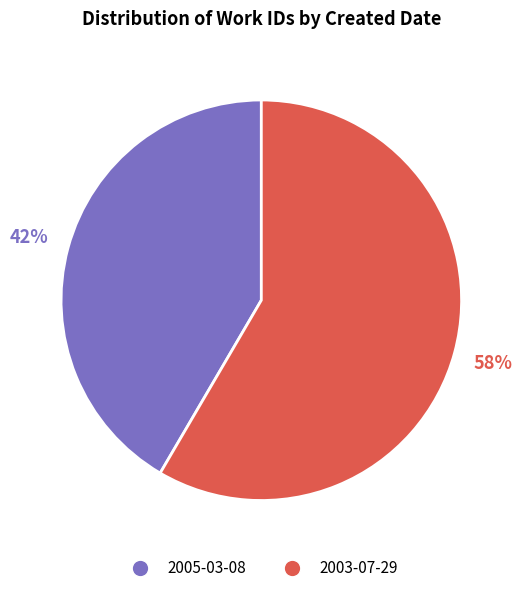

How many slices are in this pie chart?

2